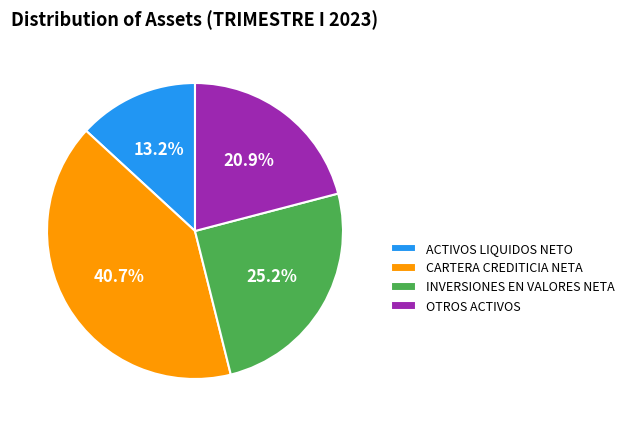

Count the number of slices in the pie.

4